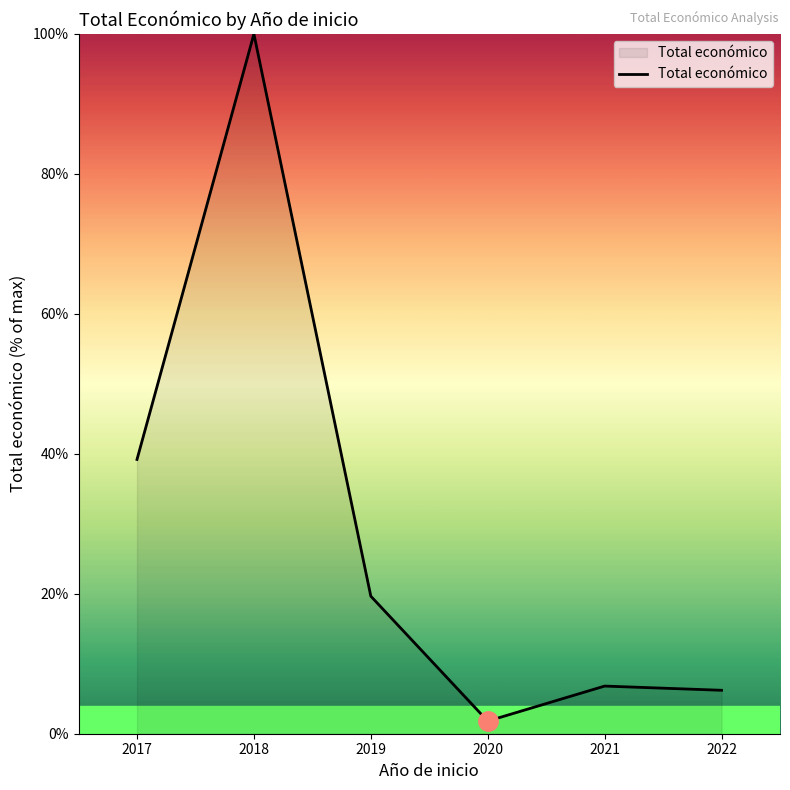

Which has a higher value, 2019 or 2020?

2019